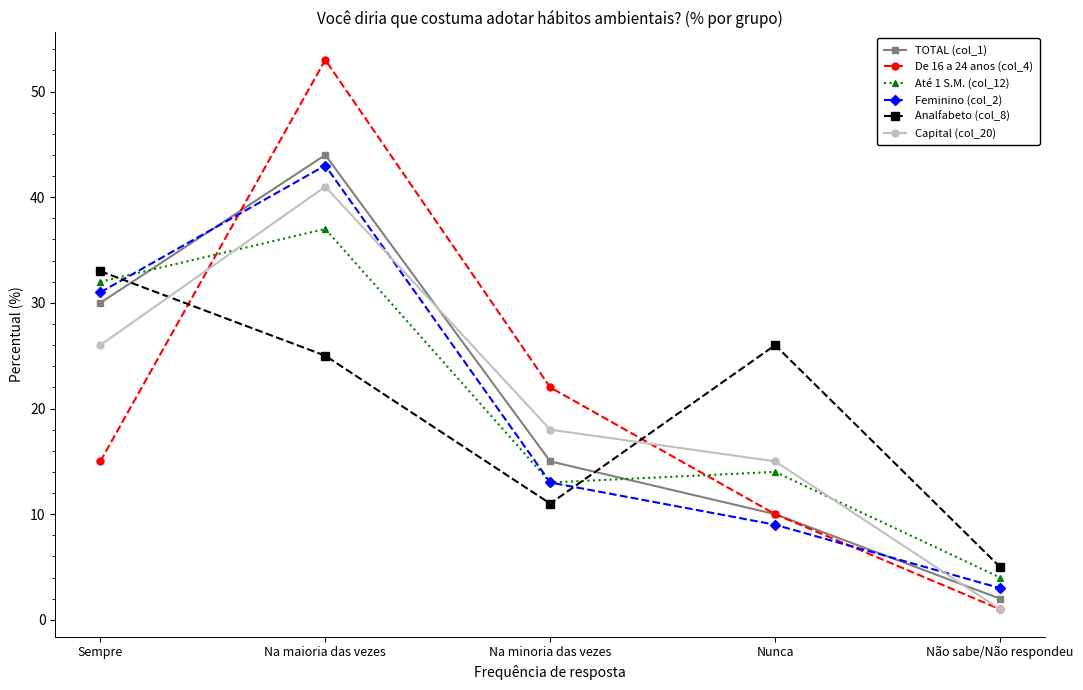

What are all the series names shown in the legend?

TOTAL (col_1), De 16 a 24 anos (col_4), Até 1 S.M. (col_12), Feminino (col_2), Analfabeto (col_8), Capital (col_20)